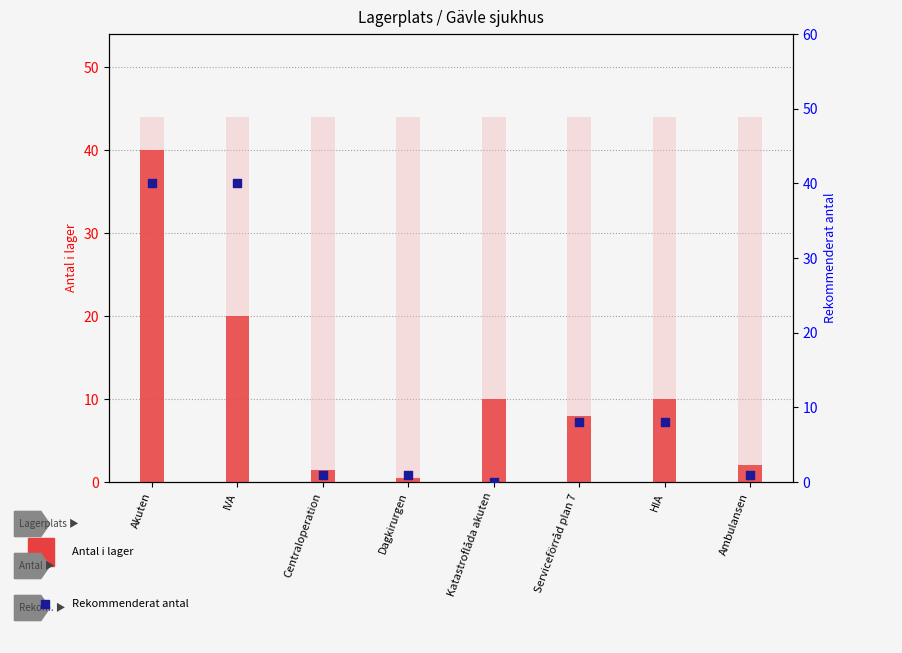

What is the total value across all series at Centraloperation?

2.5